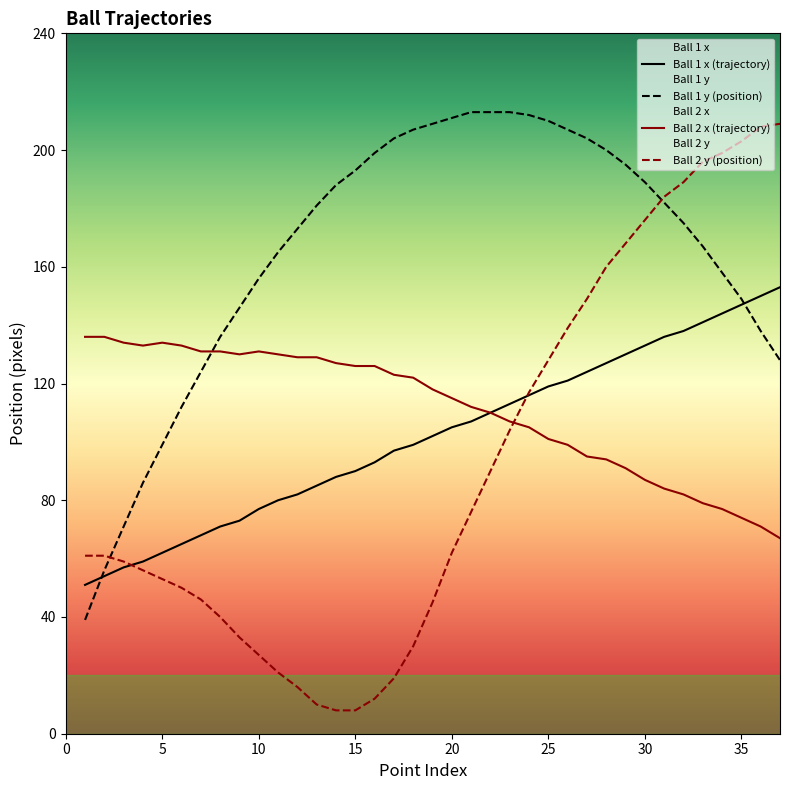

Does the chart display data point markers on the line(s)?

No